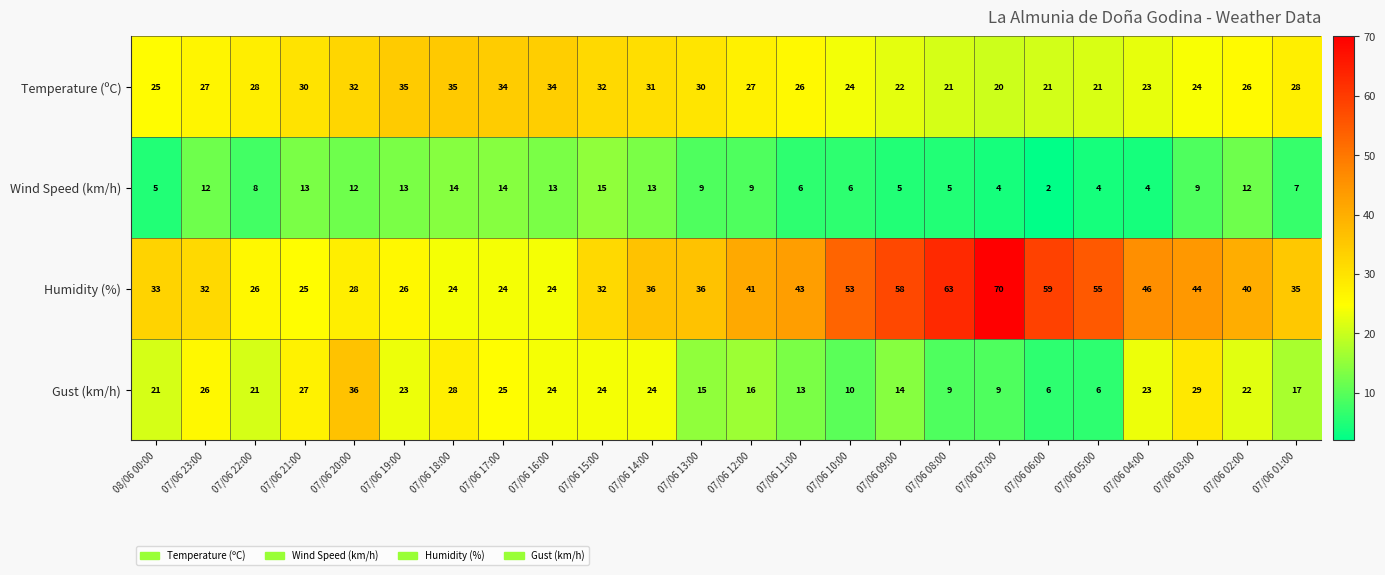

Rank the series by their average value, from highest to lowest.

Humidity (%), Temperature (ºC), Gust (km/h), Wind Speed (km/h)